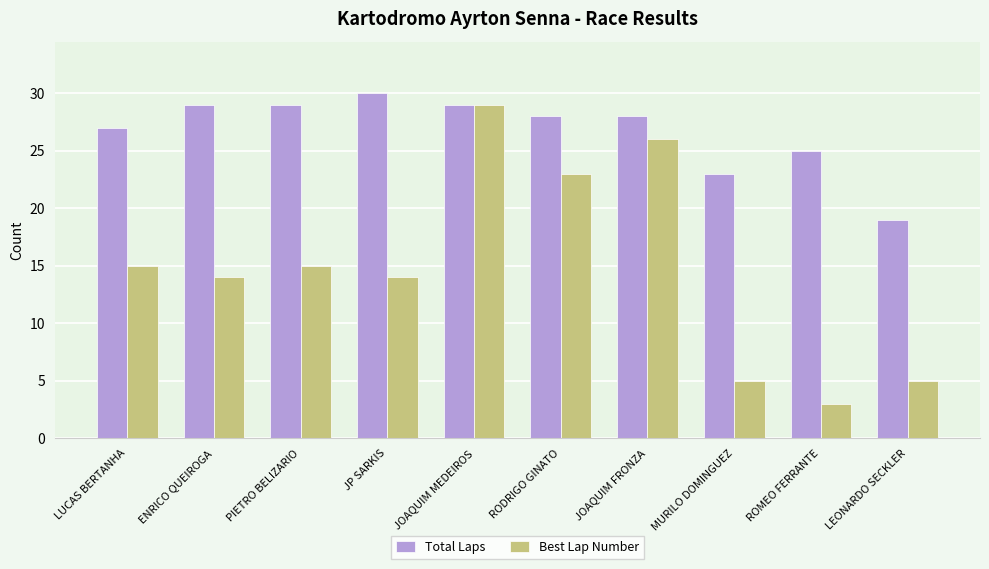

Count the number of categories in the chart.

10